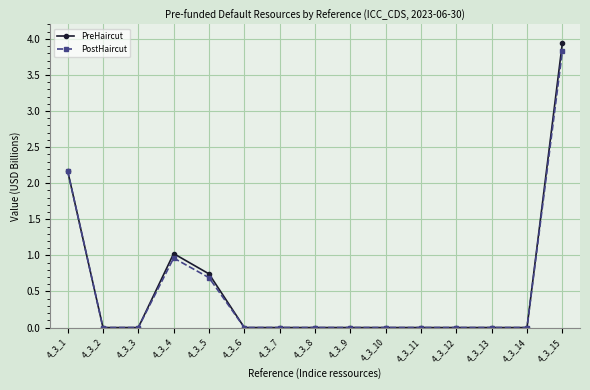

Where is the first local maximum for PreHaircut?

4_3_4